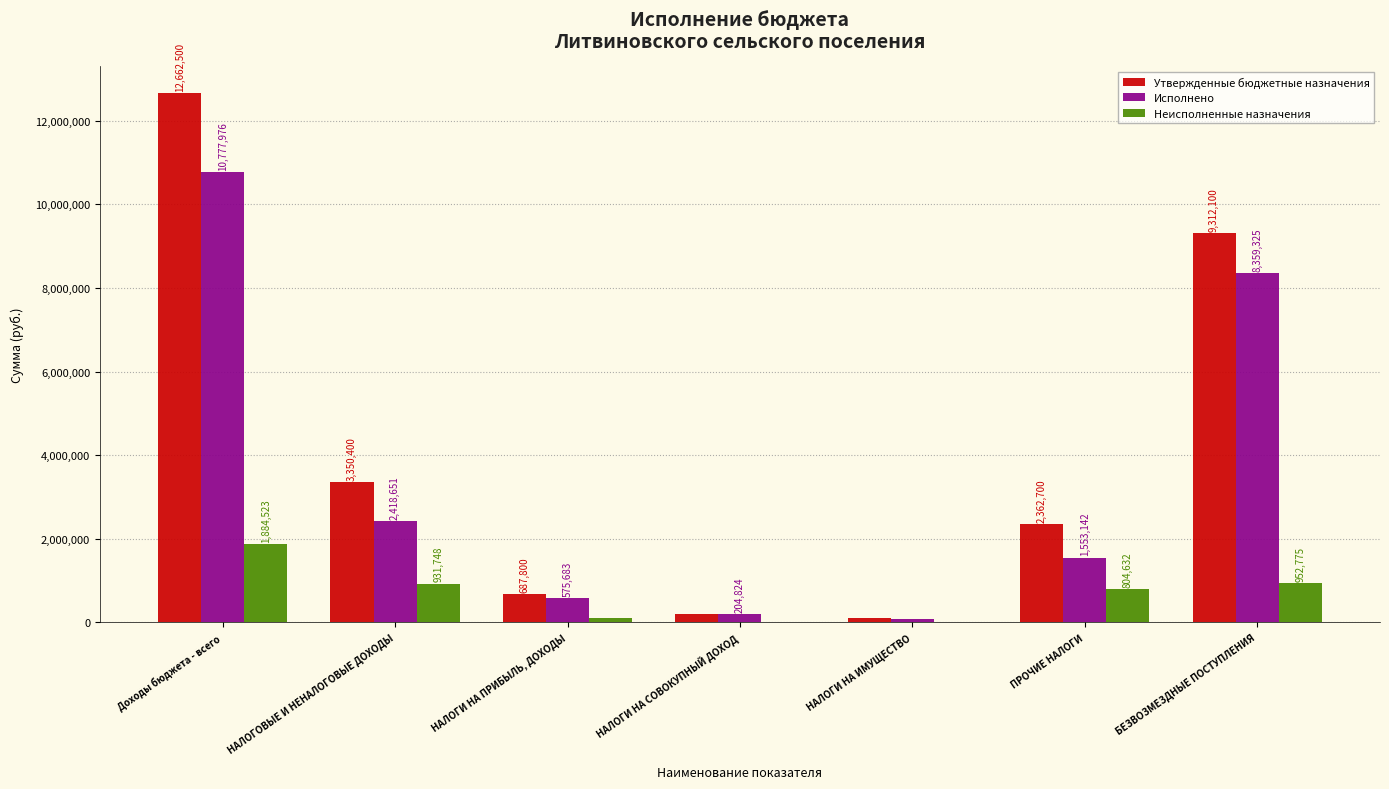

Which series has the largest range (max minus min)?

Утвержденные бюджетные назначения